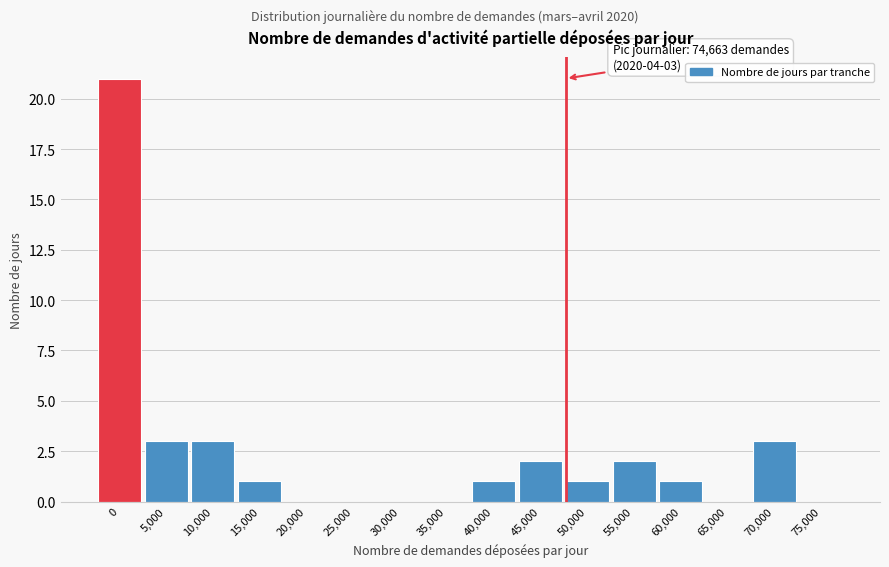

Reading left to right, what are all the values shown in this chart?

0=21	5,000=3	10,000=3	15,000=1	20,000=0	25,000=0	30,000=0	35,000=0	40,000=1	45,000=2	50,000=1	55,000=2	60,000=1	65,000=0	70,000=3	75,000=0